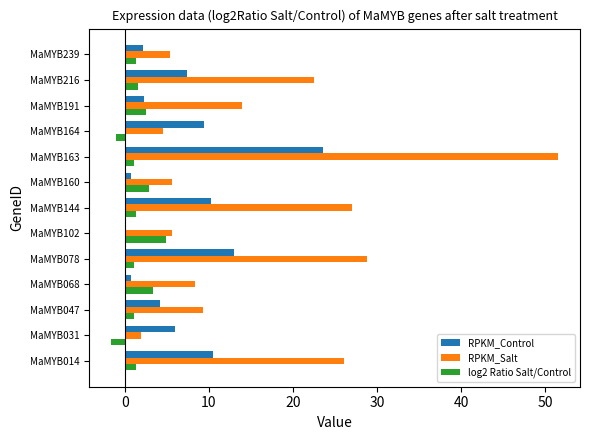

What are all the series names shown in the legend?

RPKM_Control, RPKM_Salt, log2 Ratio Salt/Control